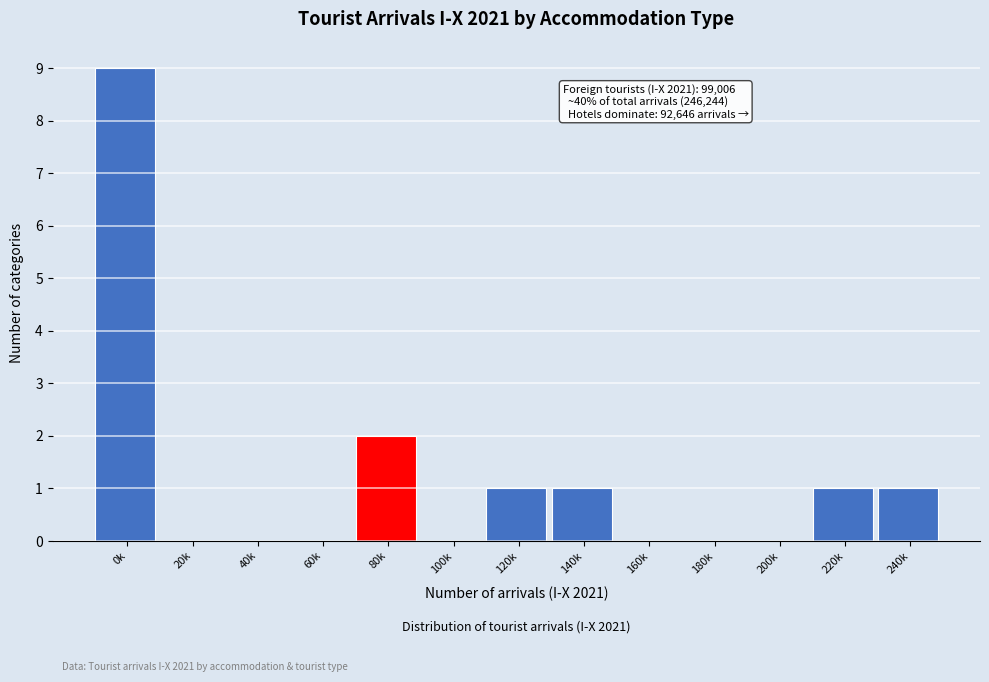

Reading right to left, transcribe all the data shown in this chart.

240k=1	220k=1	200k=0	180k=0	160k=0	140k=1	120k=1	100k=0	80k=2	60k=0	40k=0	20k=0	0k=9